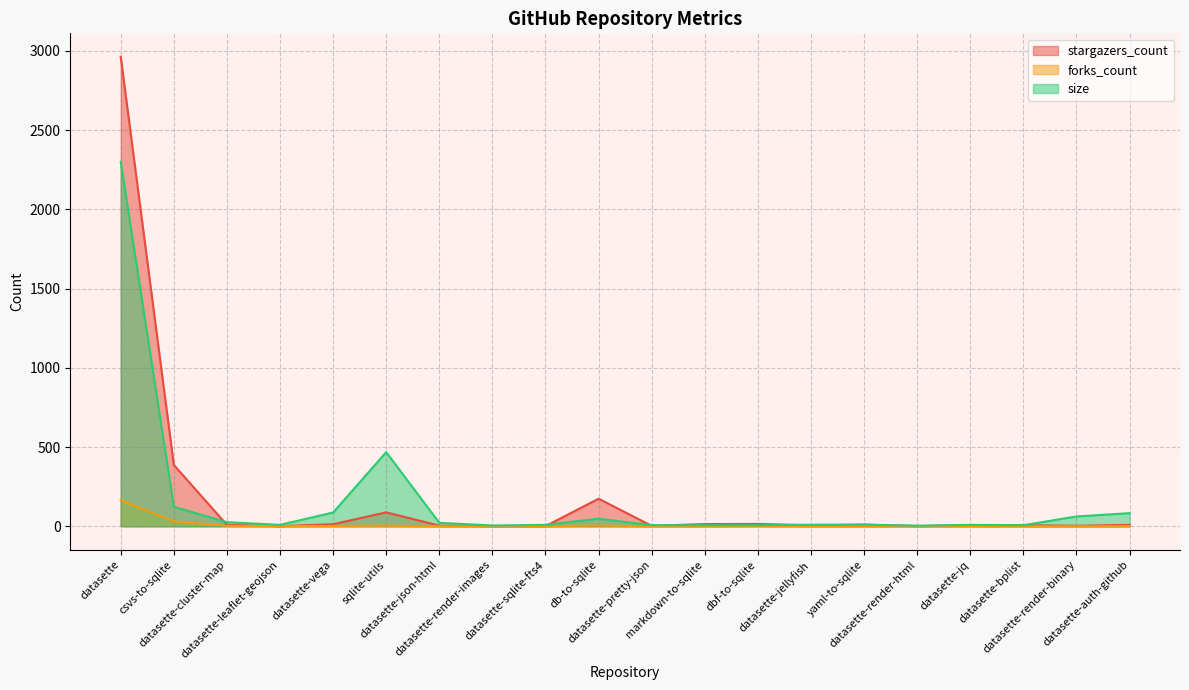

Reading left to right, what are all the values shown in this chart?

stargazers_count: datasette=2962	csvs-to-sqlite=387	datasette-cluster-map=9	datasette-leaflet-geojson=1	datasette-vega=13	sqlite-utils=88	datasette-json-html=4	datasette-render-images=1	datasette-sqlite-fts4=1	db-to-sqlite=174	datasette-pretty-json=3	markdown-to-sqlite=14	dbf-to-sqlite=15	datasette-jellyfish=6	yaml-to-sqlite=11	datasette-render-html=1	datasette-jq=6	datasette-bplist=7	datasette-render-binary=3	datasette-auth-github=9
forks_count: datasette=165	csvs-to-sqlite=31	datasette-cluster-map=3	datasette-leaflet-geojson=1	datasette-vega=2	sqlite-utils=4	datasette-json-html=0	datasette-render-images=0	datasette-sqlite-fts4=0	db-to-sqlite=5	datasette-pretty-json=0	markdown-to-sqlite=0	dbf-to-sqlite=2	datasette-jellyfish=0	yaml-to-sqlite=0	datasette-render-html=0	datasette-jq=0	datasette-bplist=0	datasette-render-binary=0	datasette-auth-github=1
size: datasette=2299	csvs-to-sqlite=123	datasette-cluster-map=26	datasette-leaflet-geojson=9	datasette-vega=87	sqlite-utils=468	datasette-json-html=22	datasette-render-images=5	datasette-sqlite-fts4=9	db-to-sqlite=48	datasette-pretty-json=7	markdown-to-sqlite=7	dbf-to-sqlite=7	datasette-jellyfish=10	yaml-to-sqlite=10	datasette-render-html=4	datasette-jq=9	datasette-bplist=7	datasette-render-binary=62	datasette-auth-github=83